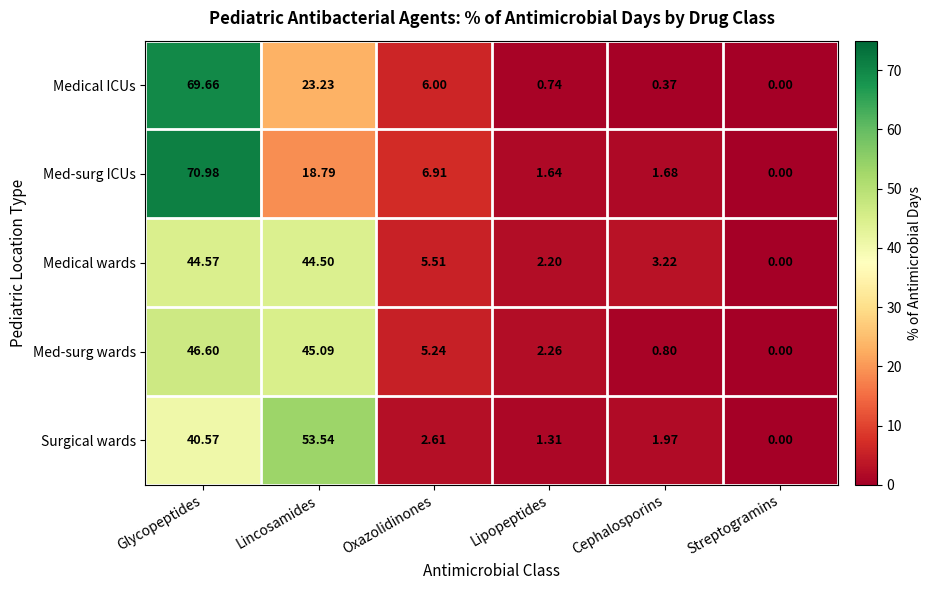

At Oxazolidinones, list the series in order from largest to smallest.

Med-surg ICUs, Medical ICUs, Medical wards, Med-surg wards, Surgical wards